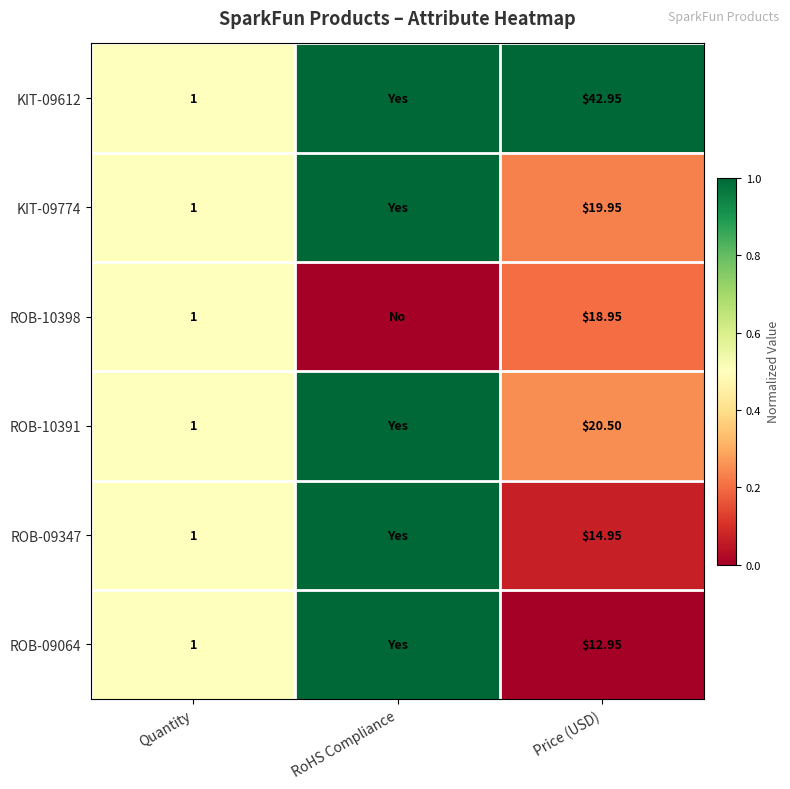

What is the total value across all series at Quantity?

6.0